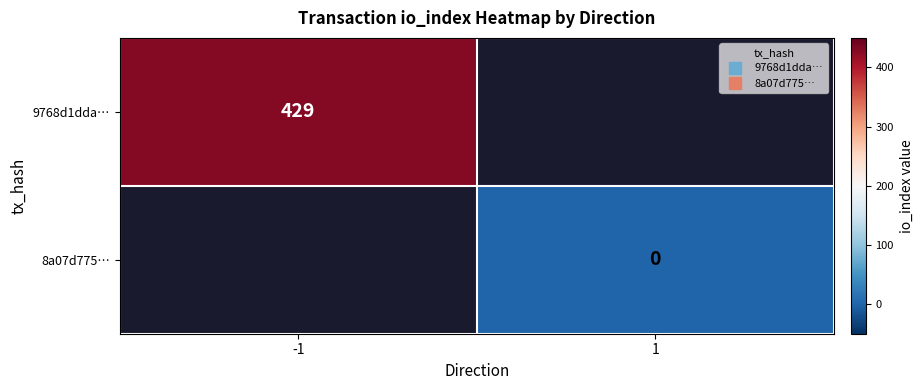

What is the maximum value shown in the chart?

429.0